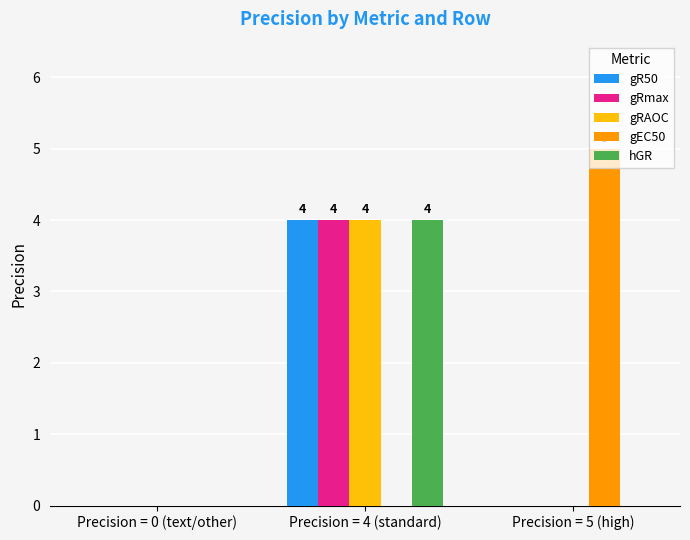

How many groups of bars are there?

3